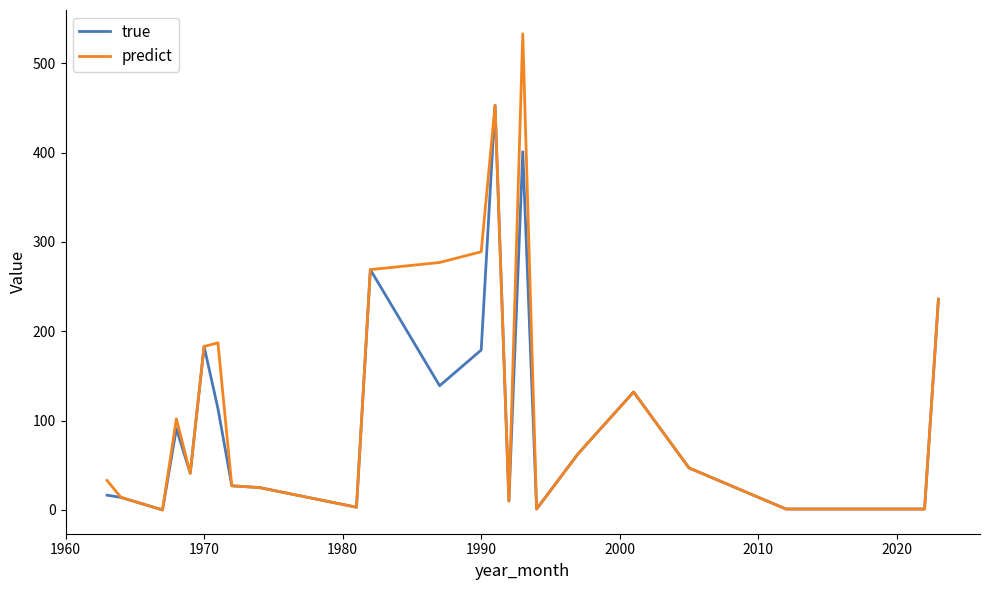

Does the chart display data point markers on the line(s)?

No